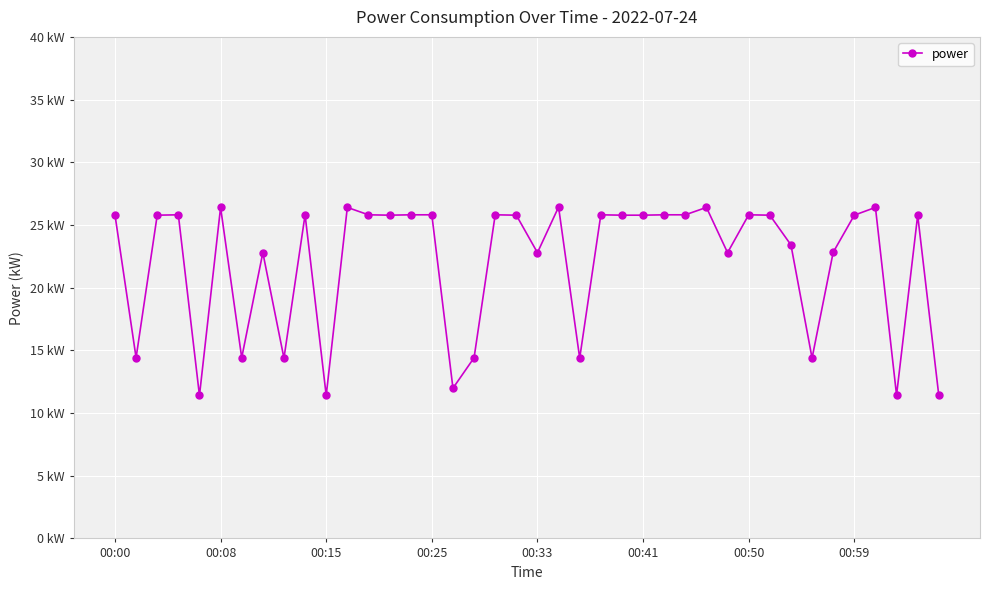

True or false: there are more than 1 points higher than both neighbors.

True